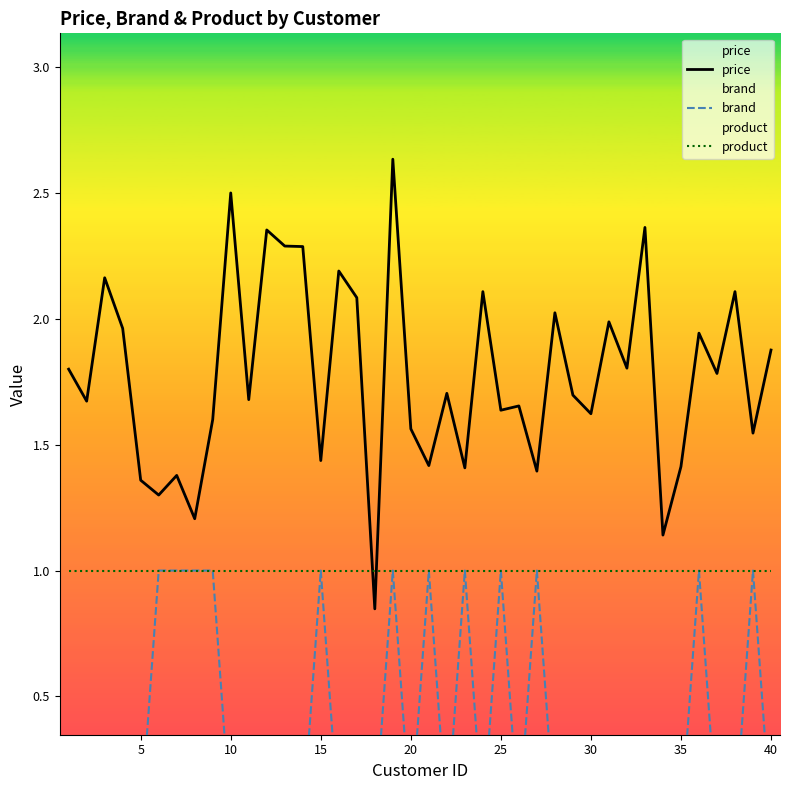

How many data points in price are above 1?

39